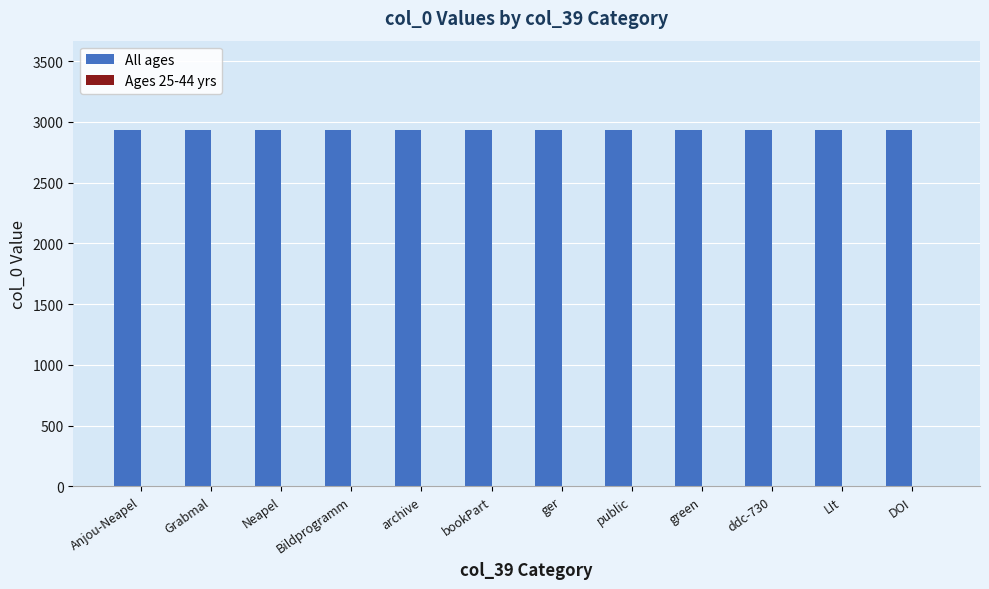

True or false: All ages has a value of 4911 at ddc-730.

False